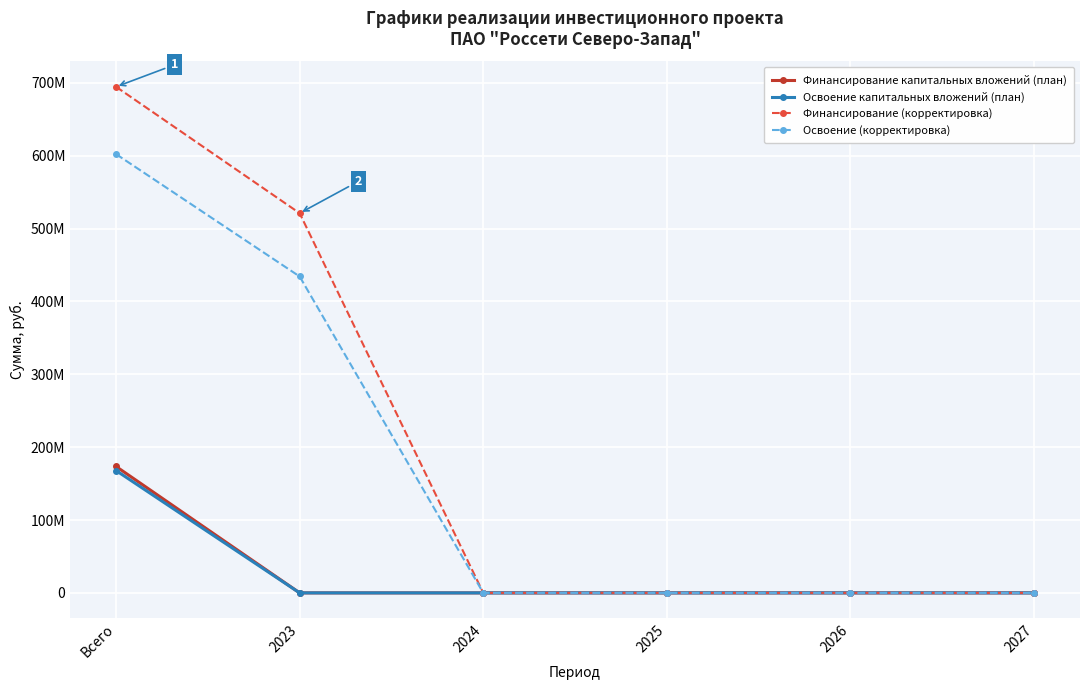

Which category has the highest value in the Освоение капитальных вложений (план) series?

Всего